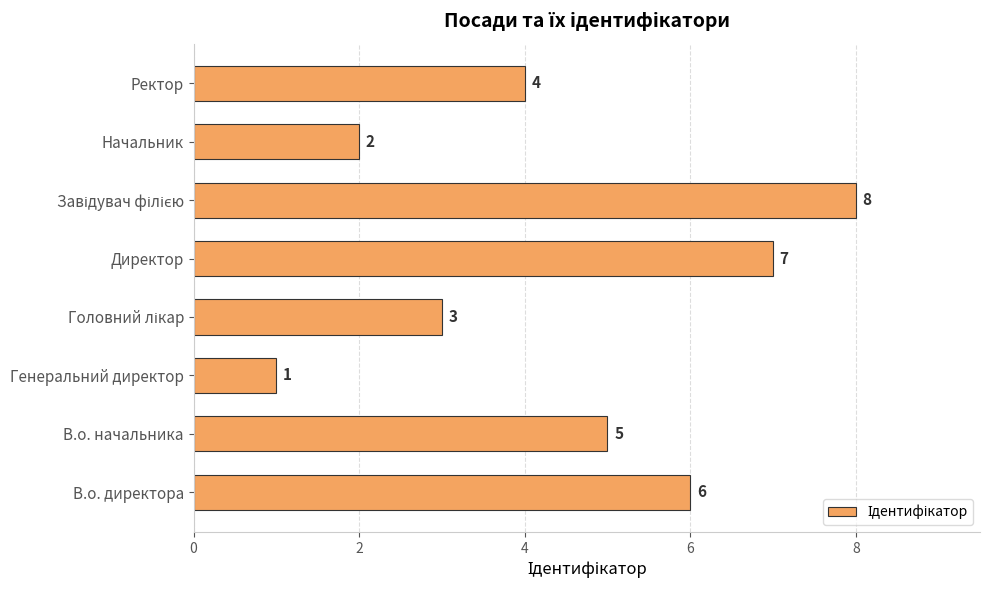

What is the sum of the values at В.о. начальника and Начальник?

7